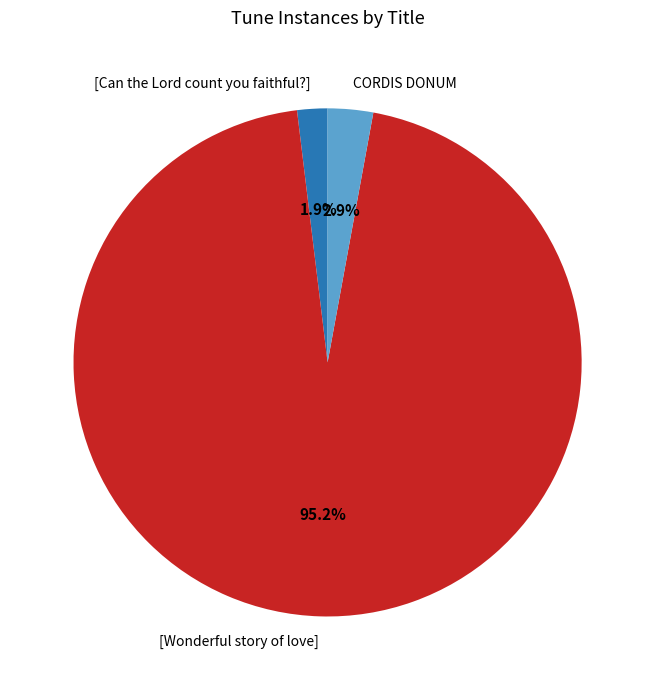

Does any single category account for the majority?

Yes